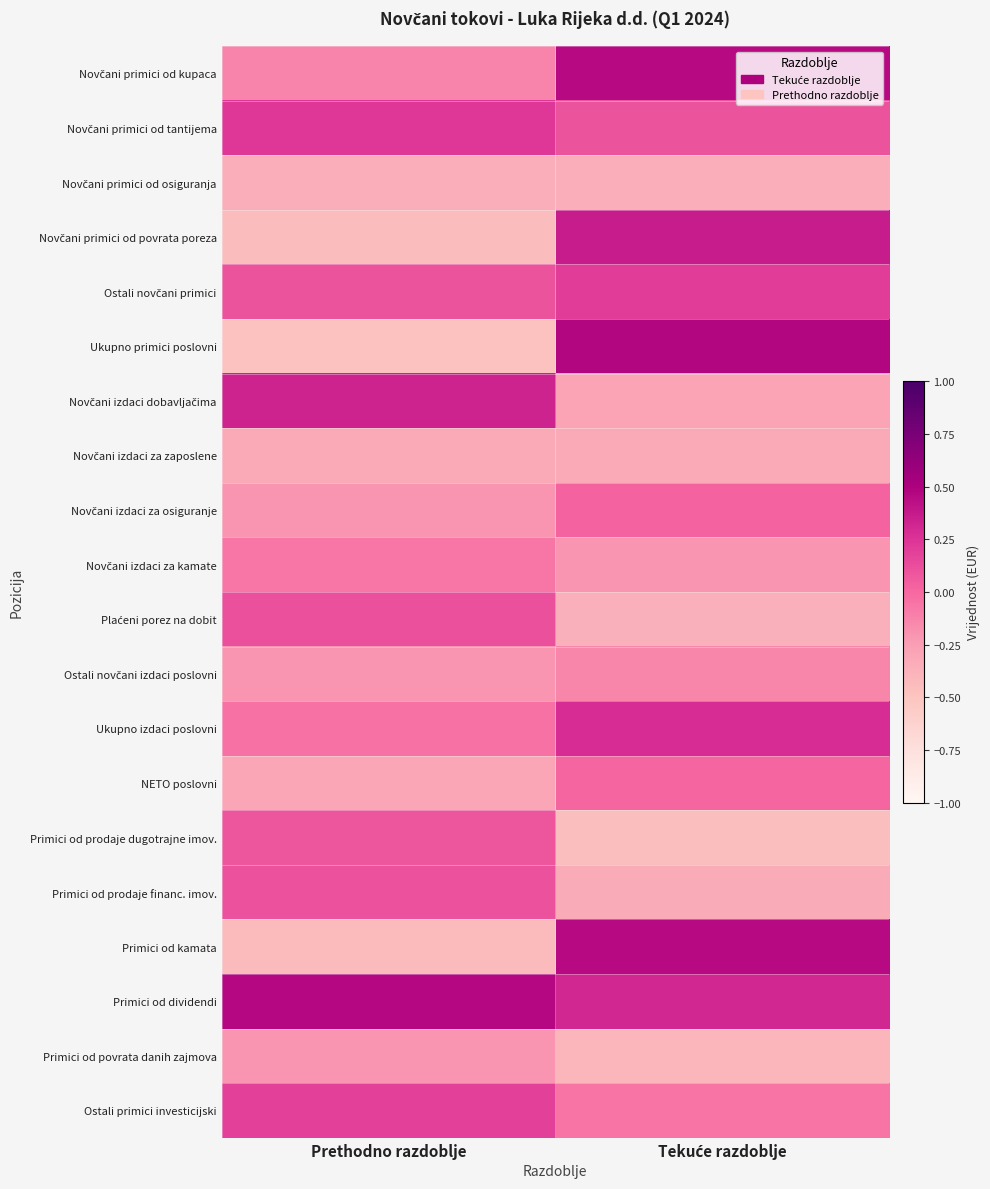

Which has a higher value, Tekuće razdoblje or Prethodno razdoblje?

Tekuće razdoblje